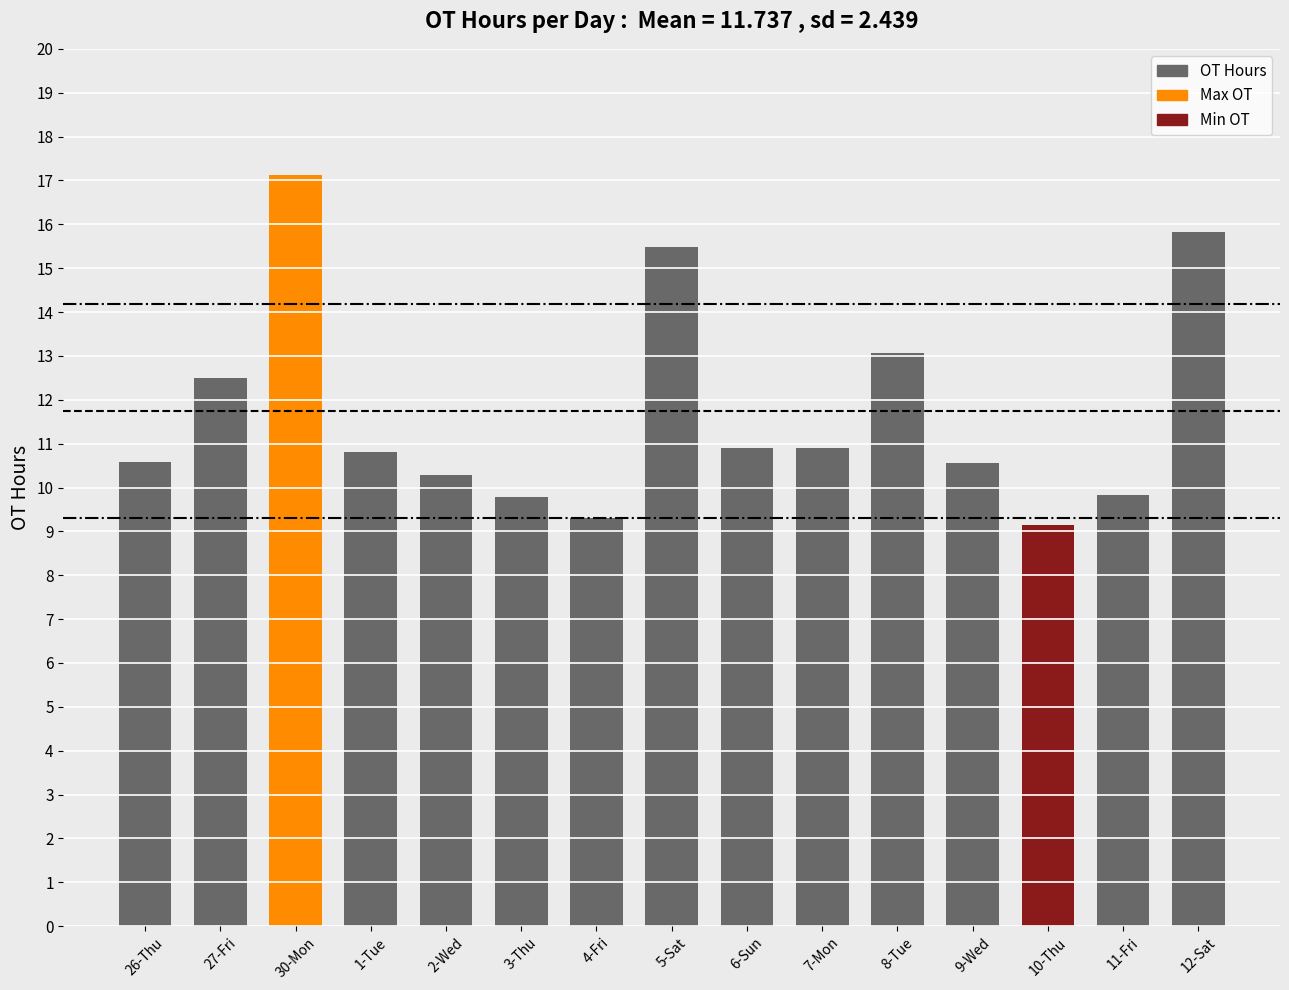

At which label does the data first exceed 10?

26-Thu